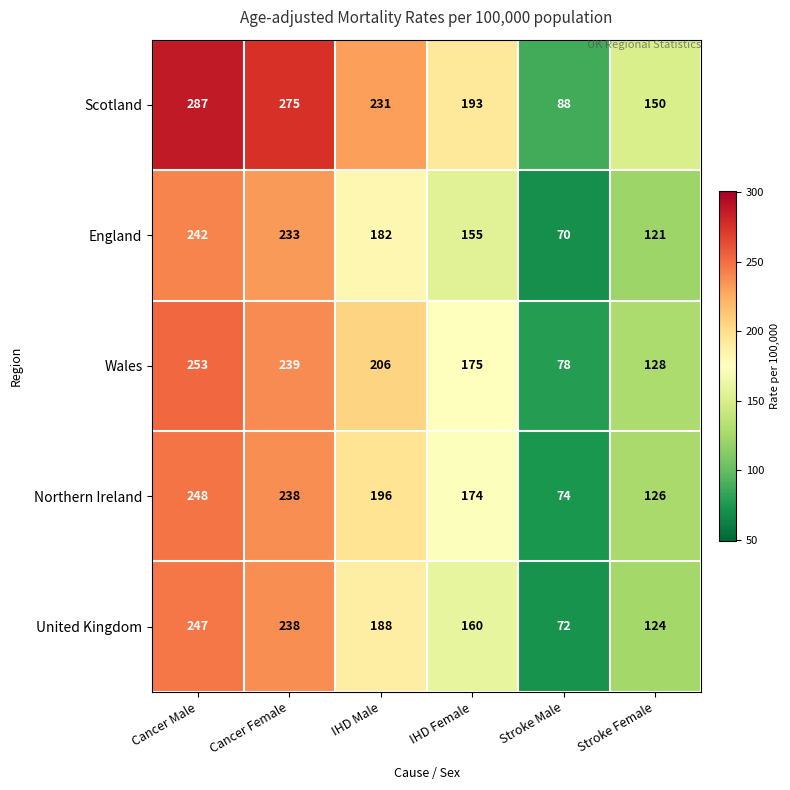

Reading left to right, transcribe all the data shown in this chart.

Scotland: Cancer Male=287	Cancer Female=275	IHD Male=231	IHD Female=193	Stroke Male=88	Stroke Female=150
England: Cancer Male=242	Cancer Female=233	IHD Male=182	IHD Female=155	Stroke Male=70	Stroke Female=121
Wales: Cancer Male=253	Cancer Female=239	IHD Male=206	IHD Female=175	Stroke Male=78	Stroke Female=128
Northern Ireland: Cancer Male=248	Cancer Female=238	IHD Male=196	IHD Female=174	Stroke Male=74	Stroke Female=126
United Kingdom: Cancer Male=247	Cancer Female=238	IHD Male=188	IHD Female=160	Stroke Male=72	Stroke Female=124